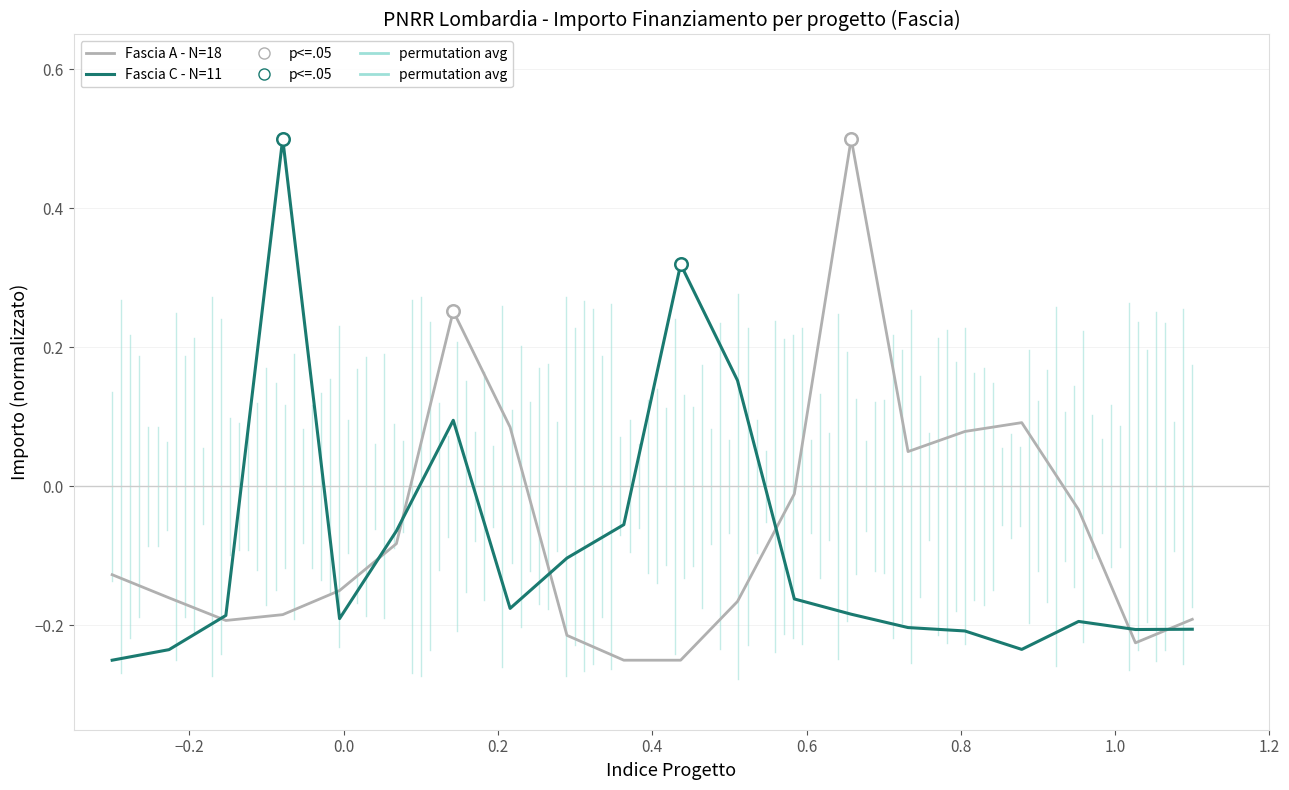

How many lines are shown in the chart?

2